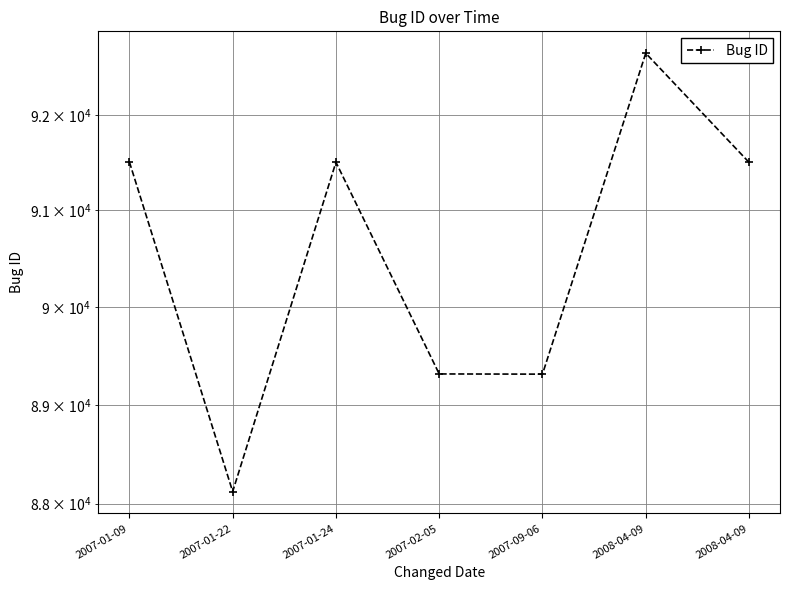

Rank the categories by value from highest to lowest.

2008-04-09, 2007-01-09, 2007-01-24, 2008-04-09, 2007-02-05, 2007-09-06, 2007-01-22